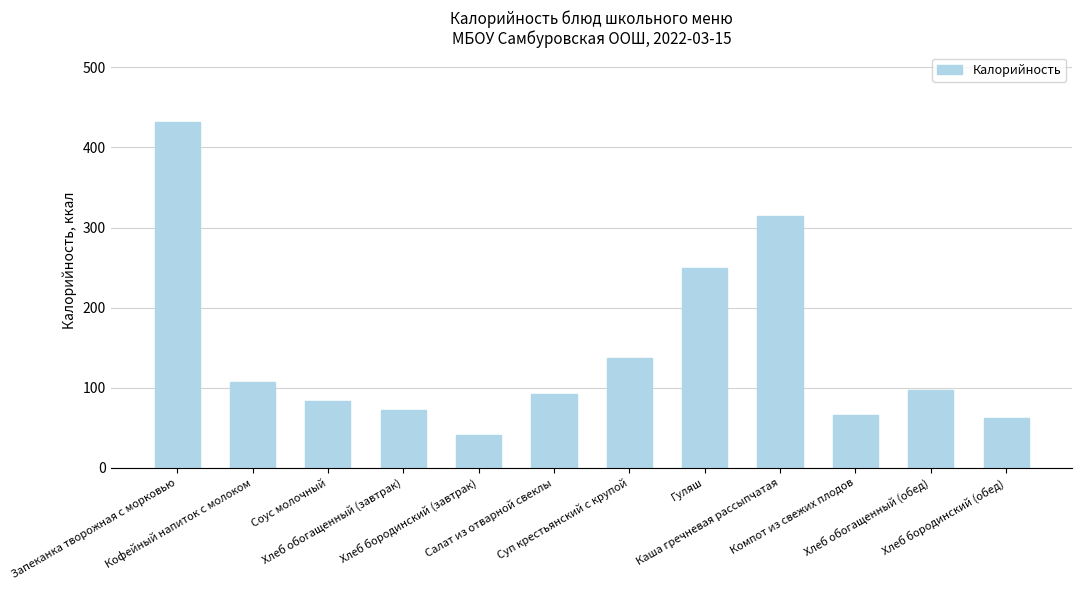

At which label is the value closest to 236?

Гуляш